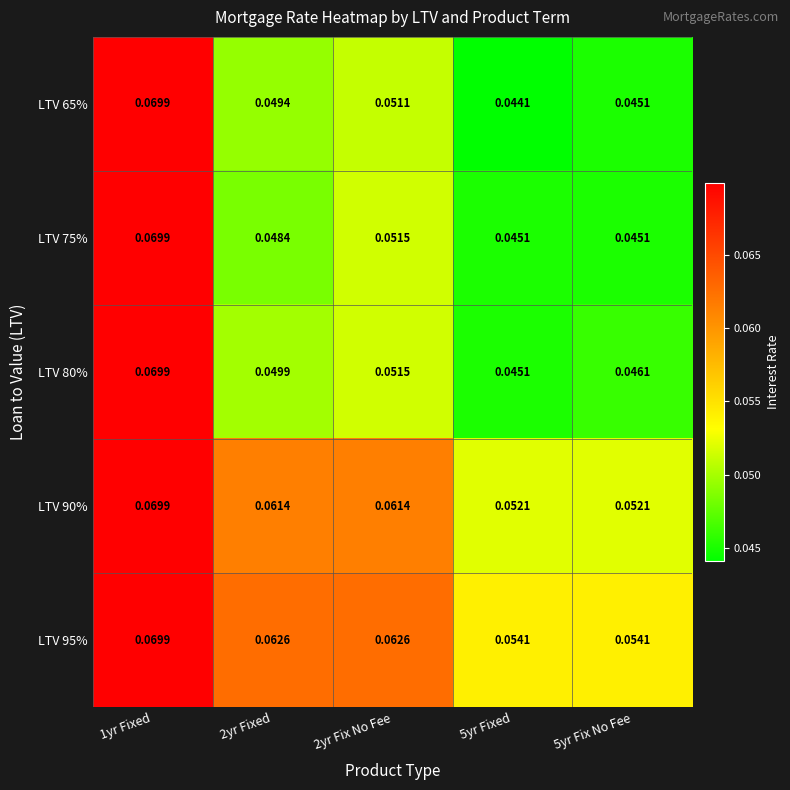

Is the value of LTV 90% at 1yr Fixed greater than the value of LTV 75% at 5yr Fix No Fee?

Yes